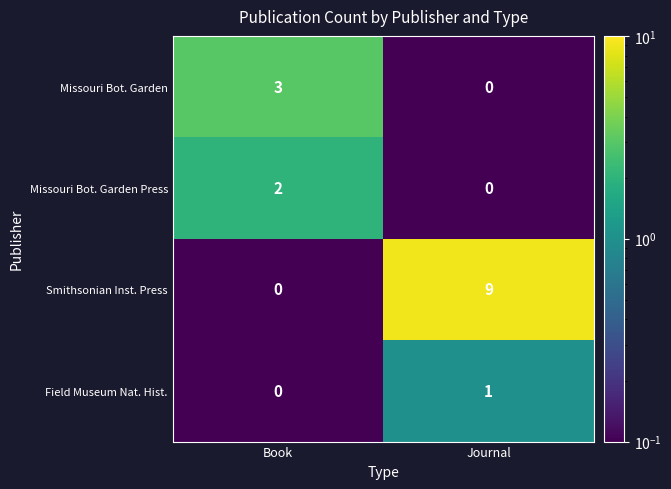

Is it true that Missouri Bot. Garden equals 5 at Book?

False